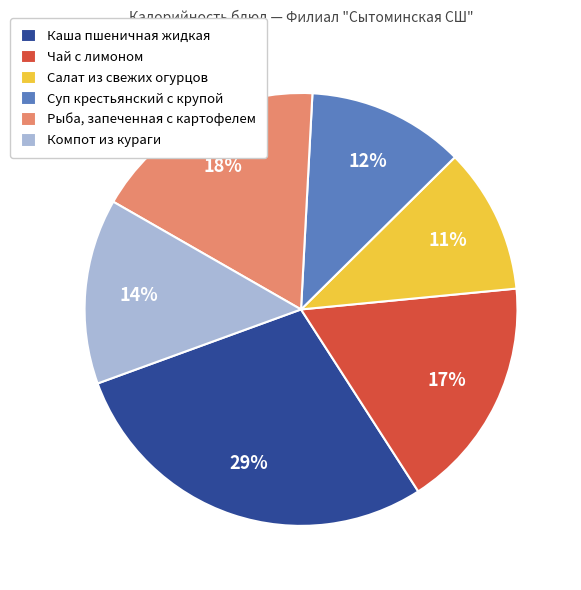

What is the ratio of the value at Каша пшеничная жидкая to the value at Суп крестьянский с крупой?

2.4